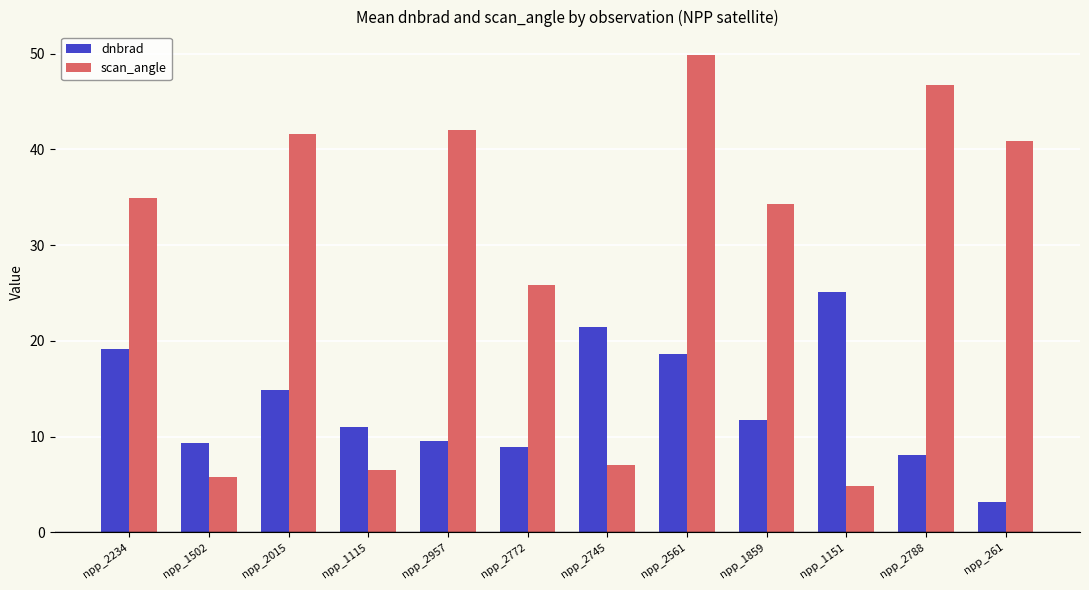

At which category is the sum across all series the highest?

npp_2561